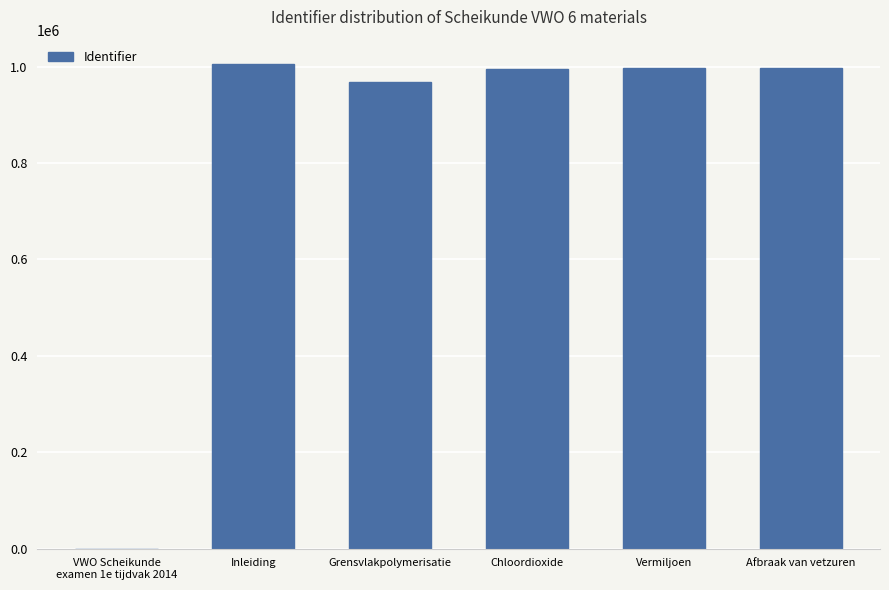

The value at Afbraak van vetzuren is 1643249. True or false?

False